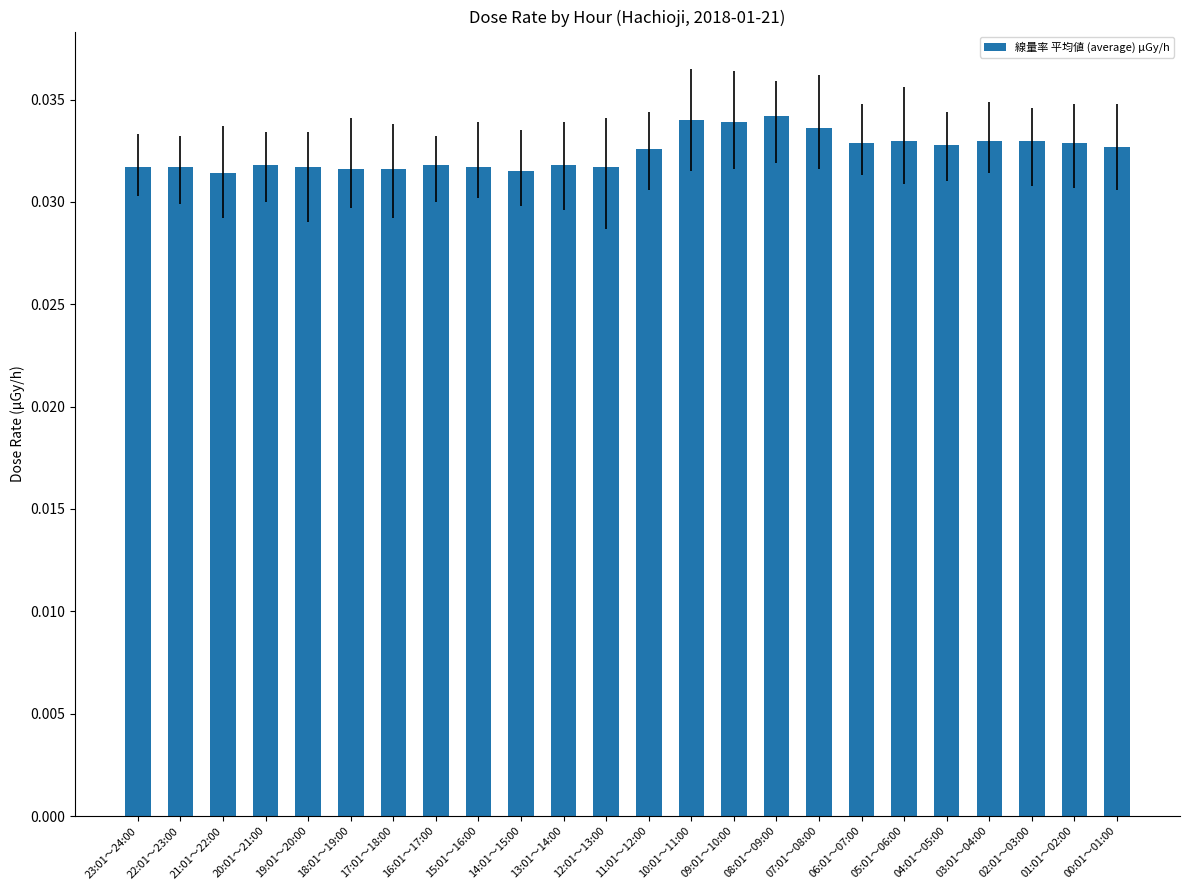

Is it true that the value at 22:01～23:00 is 0.1?

False